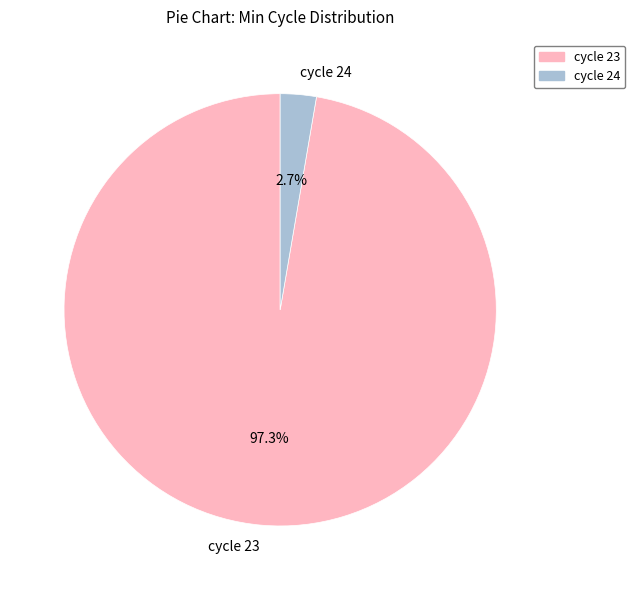

Which has a higher value, cycle 23 or cycle 24?

cycle 23